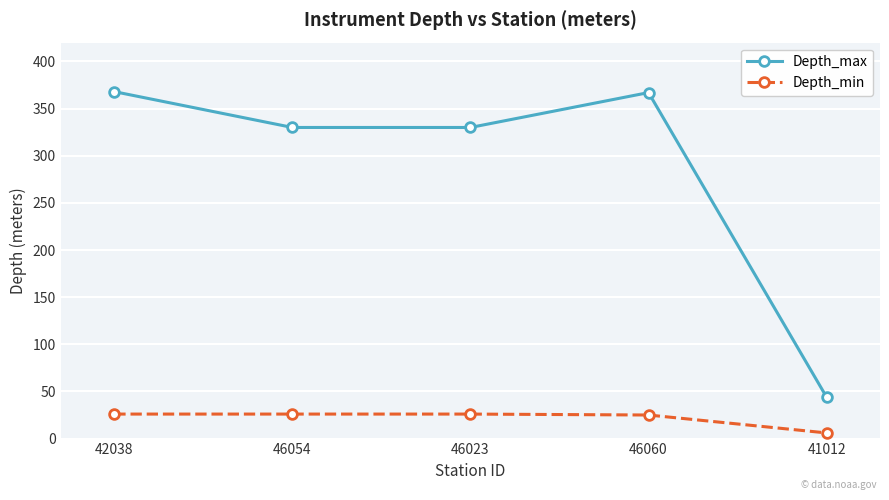

At how many categories does at least one series exceed 219?

4